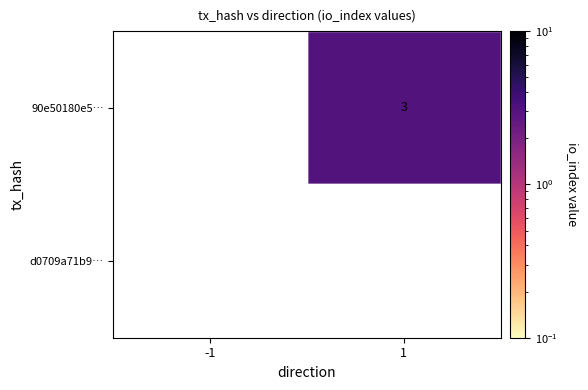

Rank the series by their maximum value, from lowest to highest.

d0709a71b9…, 90e50180e5…